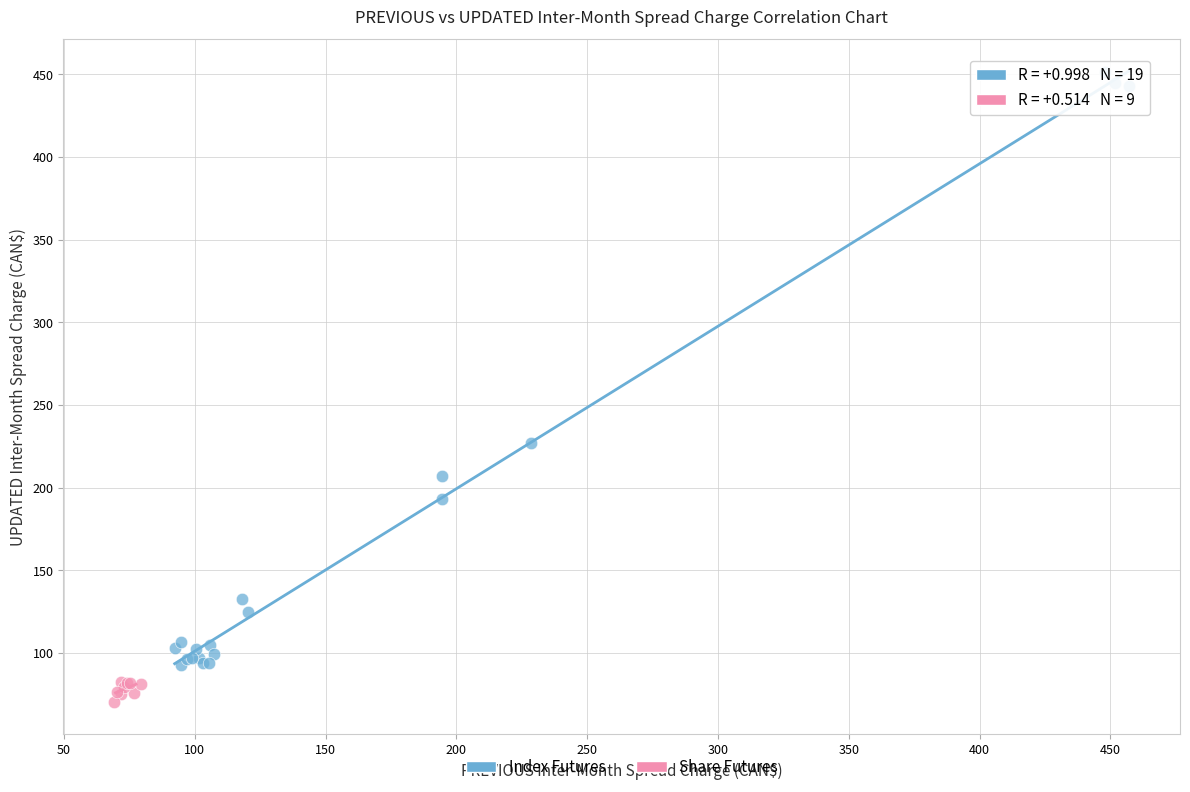

What are all the series names shown in the legend?

Index Futures, Share Futures